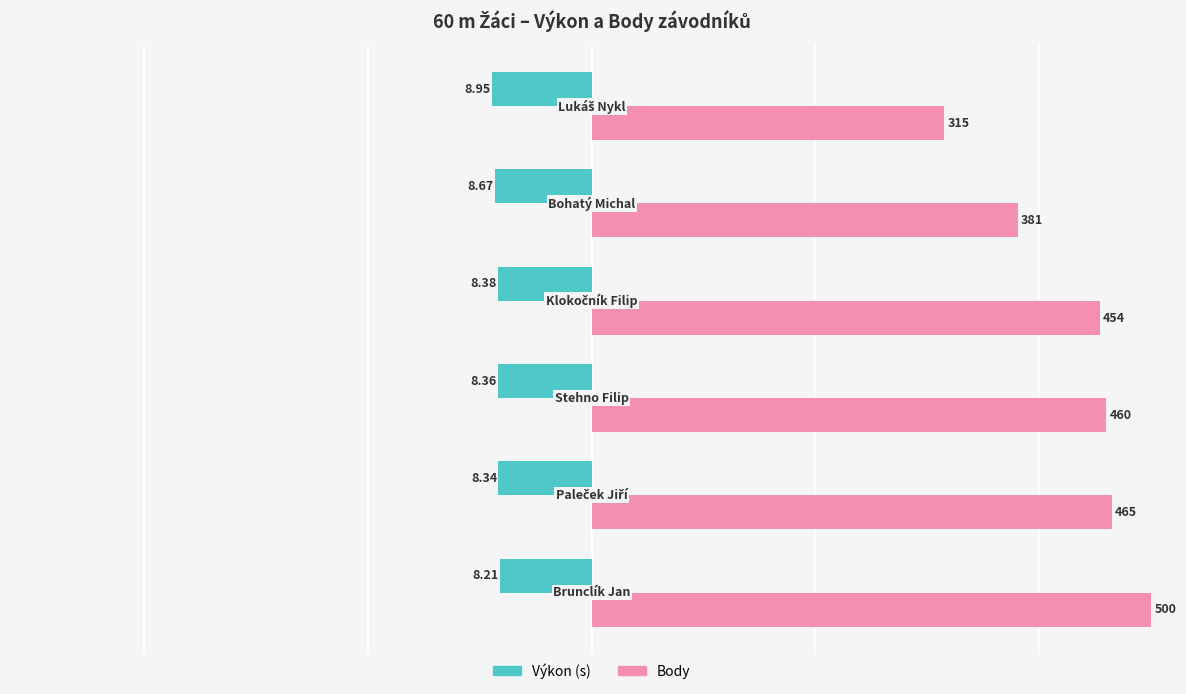

True or false: Body has a value of 272.1 at 1.

False